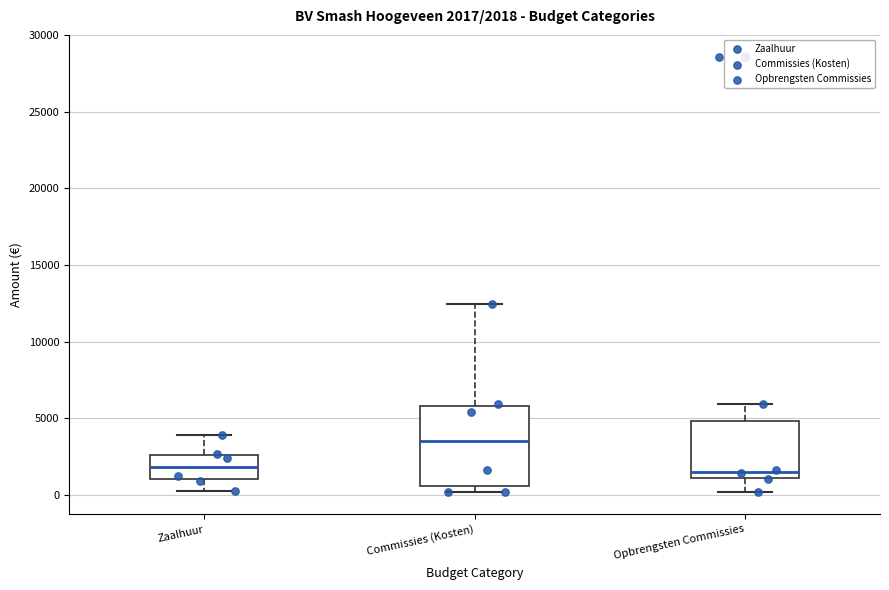

Which box has the highest median line?

Commissies (Kosten)